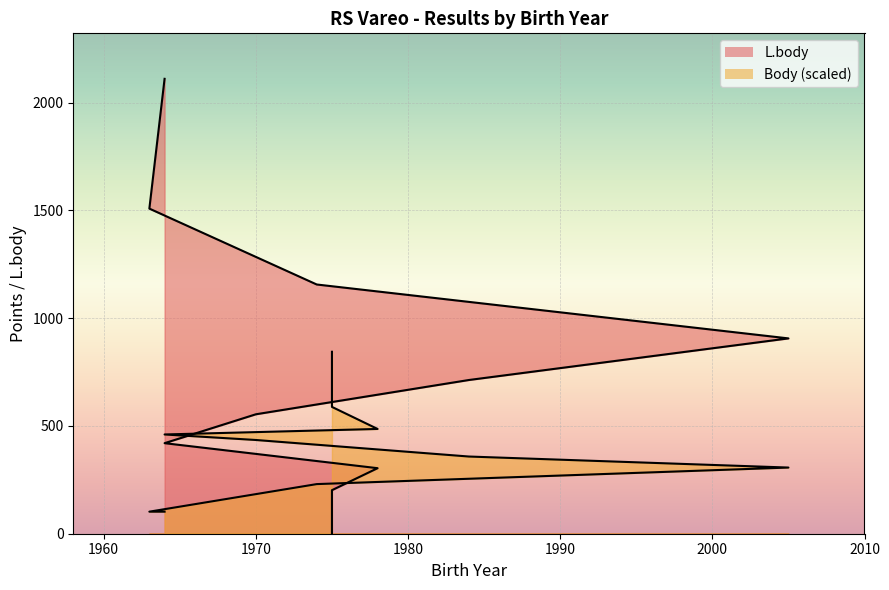

Reading left to right, extract all data points from this chart.

L.body: 2110.0	1508.0	1156.0	906.0	713.0	554.0	420.0	304.0	202.0	0.0
Body: 102.3	102.3	230.2	306.9	358.1	434.8	460.4	485.9	588.2	844.0